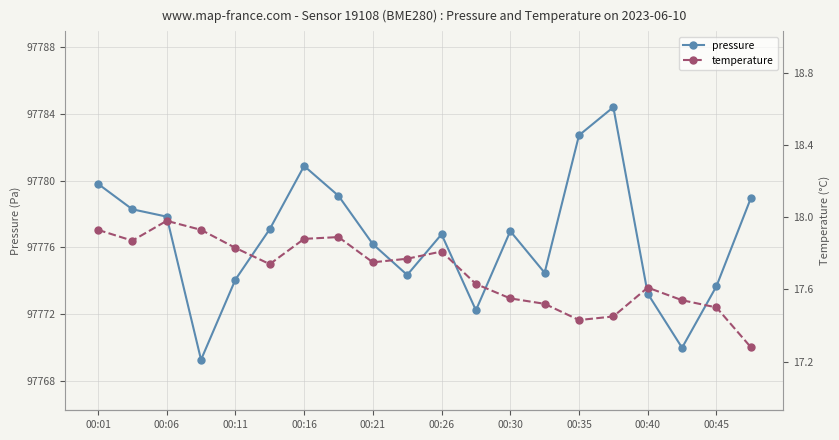

Is it true that pressure equals 97776.2 at 00:21?

True